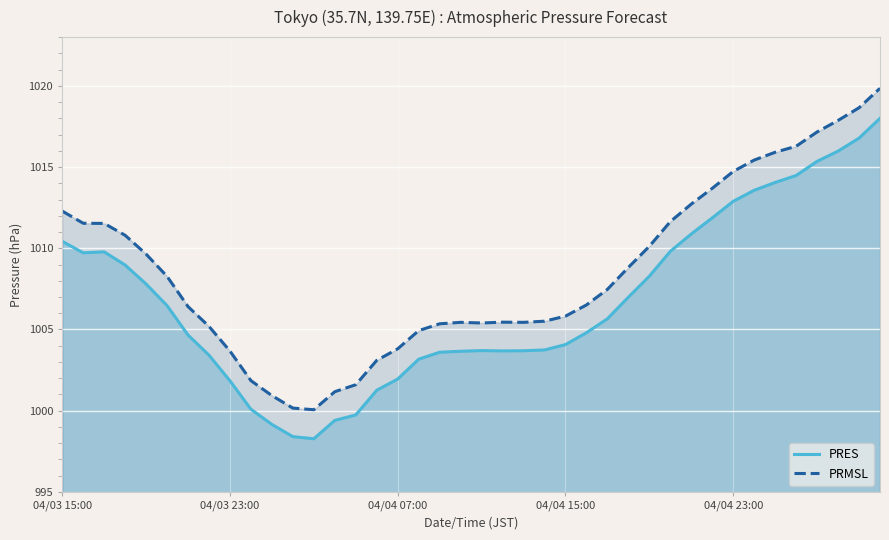

True or false: PRMSL has more than 1 interior local peaks.

True